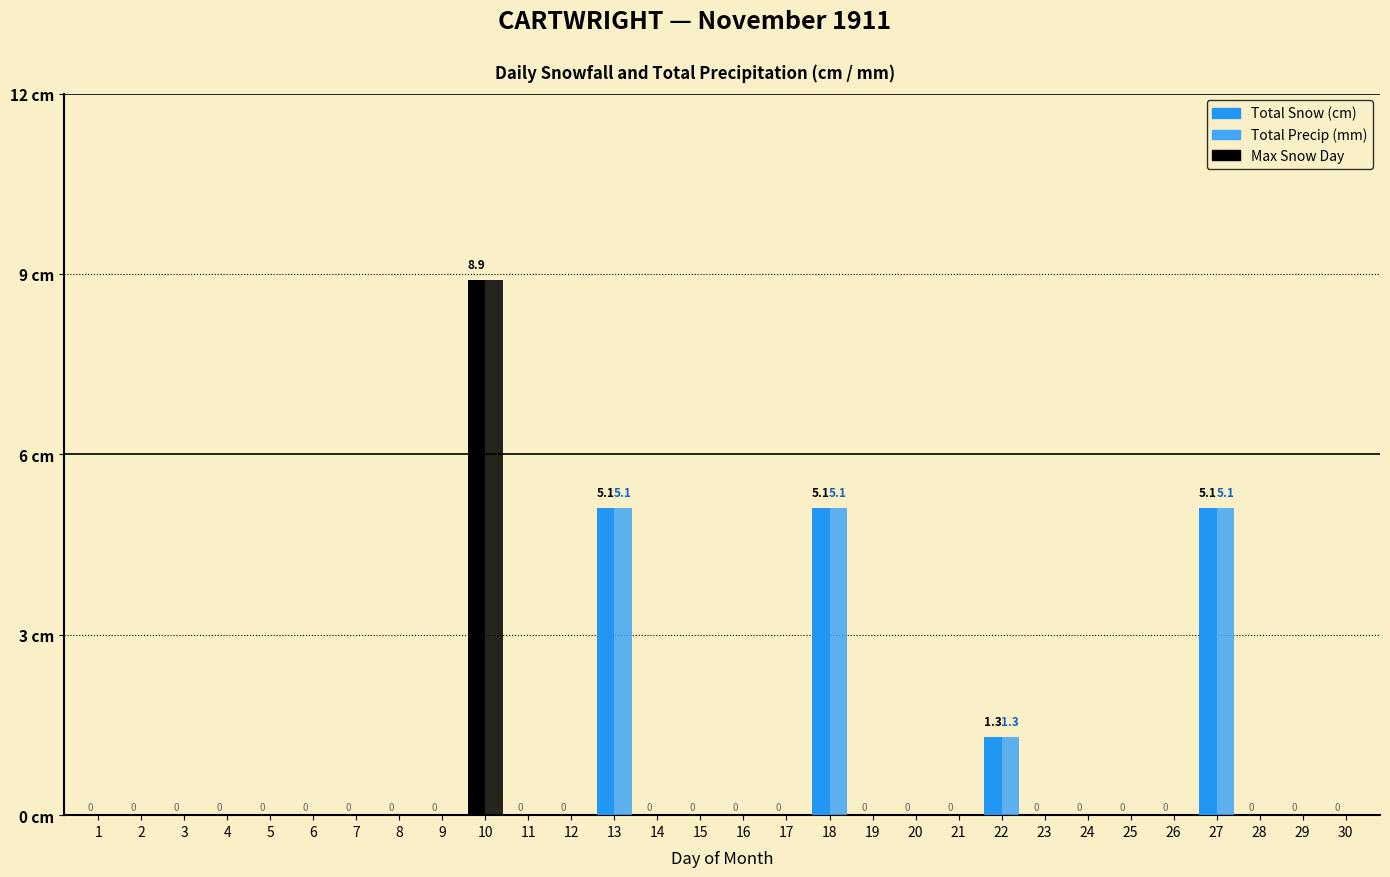

Are the bars horizontal?

No